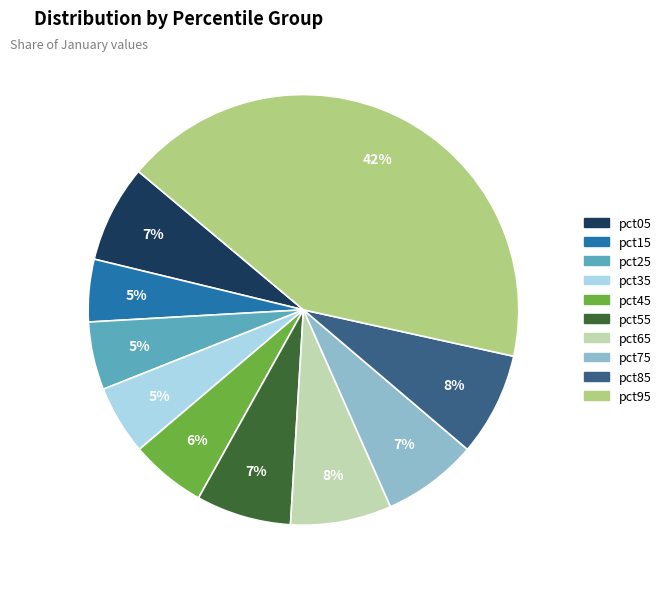

Does any single category account for the majority?

No